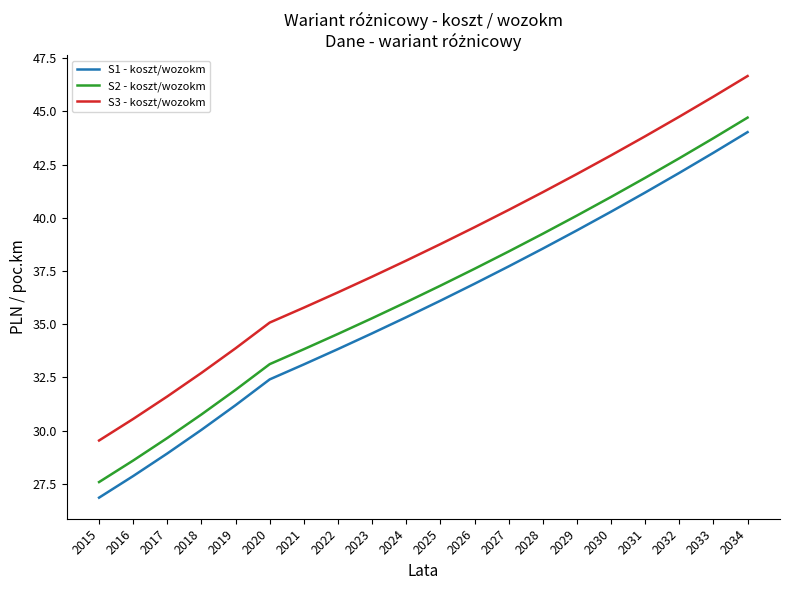

Which series has the widest spread of values?

S1 - koszt/wozokm